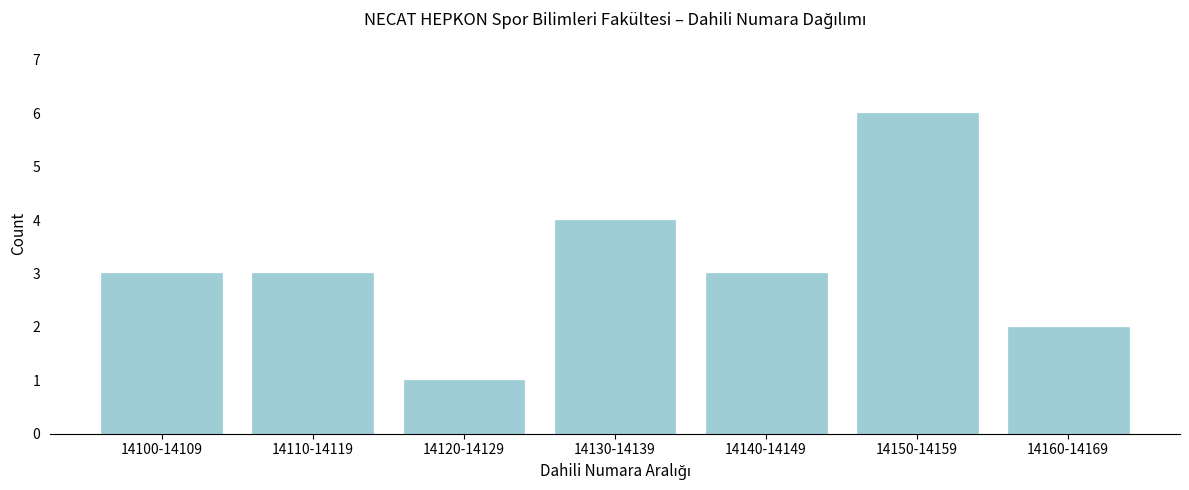

Reading left to right, what are all the values shown in this chart?

14100-14109=3	14110-14119=3	14120-14129=1	14130-14139=4	14140-14149=3	14150-14159=6	14160-14169=2